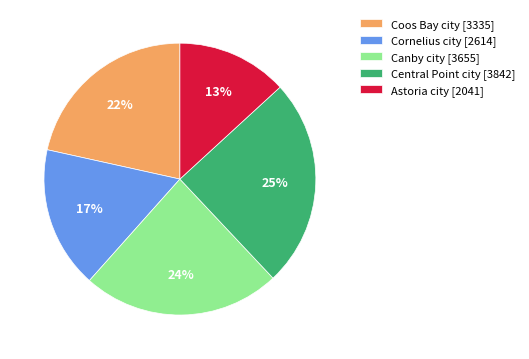

Combined, do Astoria city and Central Point city account for over 50%?

No